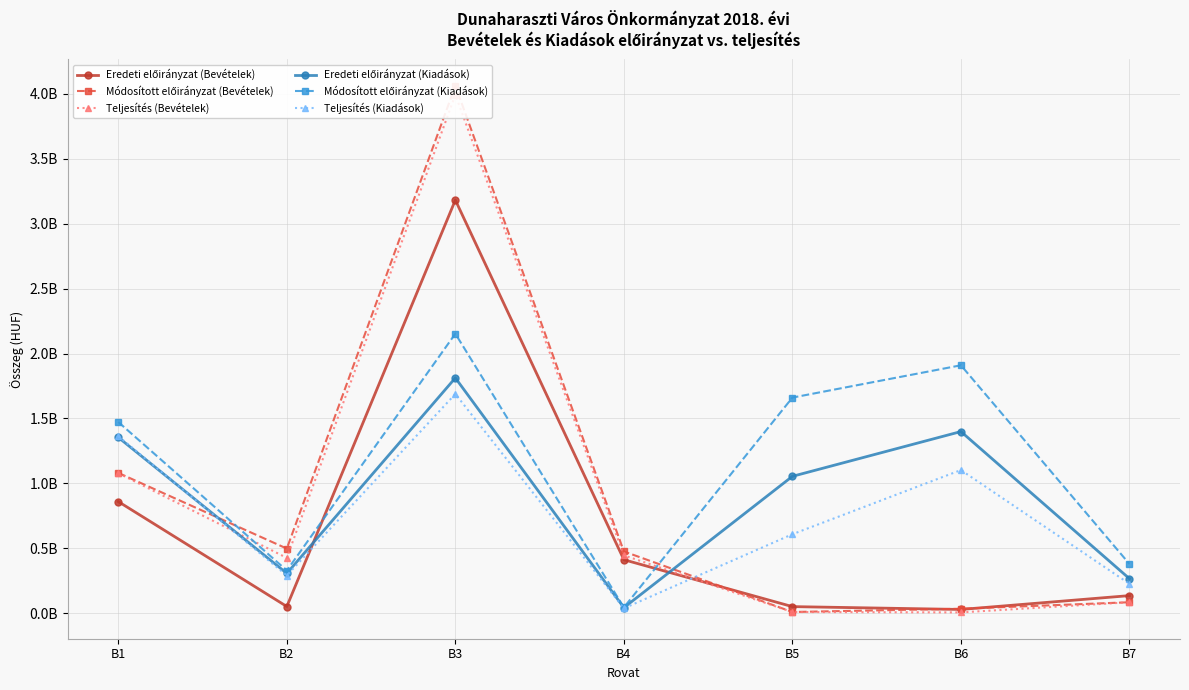

Reading right to left, transcribe all the data shown in this chart.

Eredeti előirányzat (Bevételek): 134740900	28095000	50000000	411210269	3182257790	50878654	859111002
Módosított előirányzat (Bevételek): 83661775	33594369	8460000	474949169	4063018057	497063485	1080192028
Teljesítés (Bevételek): 83648475	5499369	8460000	444905134	3993829861	425298637	1078307153
Eredeti előirányzat (Kiadások): 265425183	1398754528	1053779511	41817176	1812120071	306086304	1353739339
Módosított előirányzat (Kiadások): 378496195	1909370848	1660377738	43631176	2152606089	328016684	1472188287
Teljesítés (Kiadások): 225779996	1102080587	607647899	36728800	1688565143	289675273	1362837264